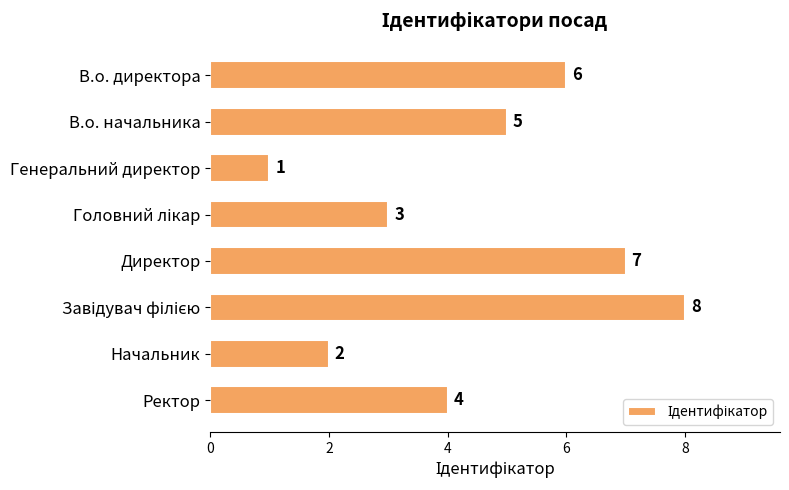

The value at Начальник is 2. True or false?

True